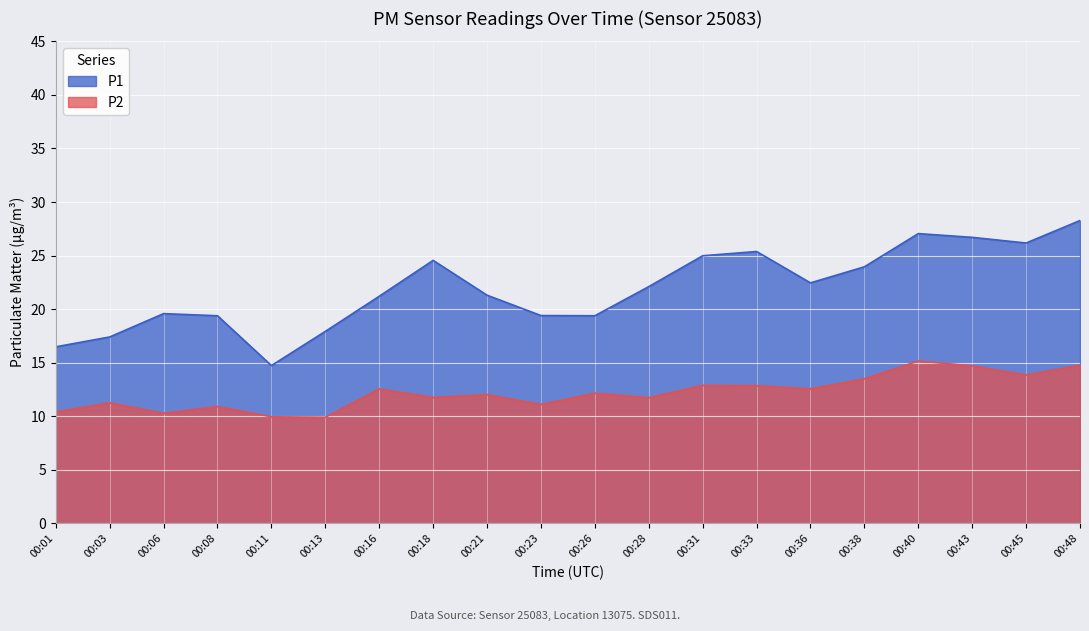

Between 00:28 and 00:16, which is larger?

00:28